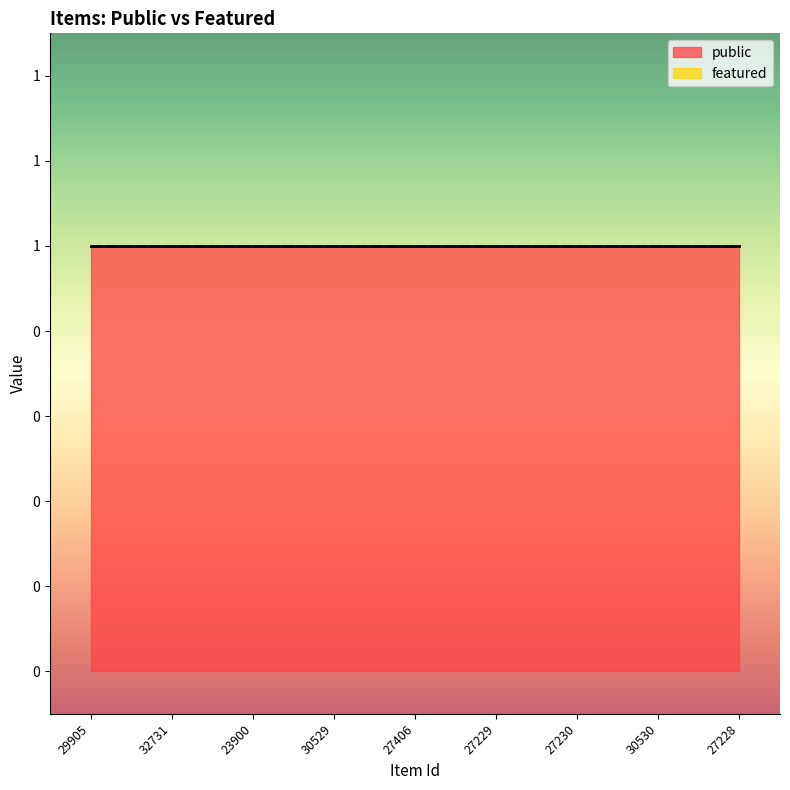

What is the greatest value displayed?

1